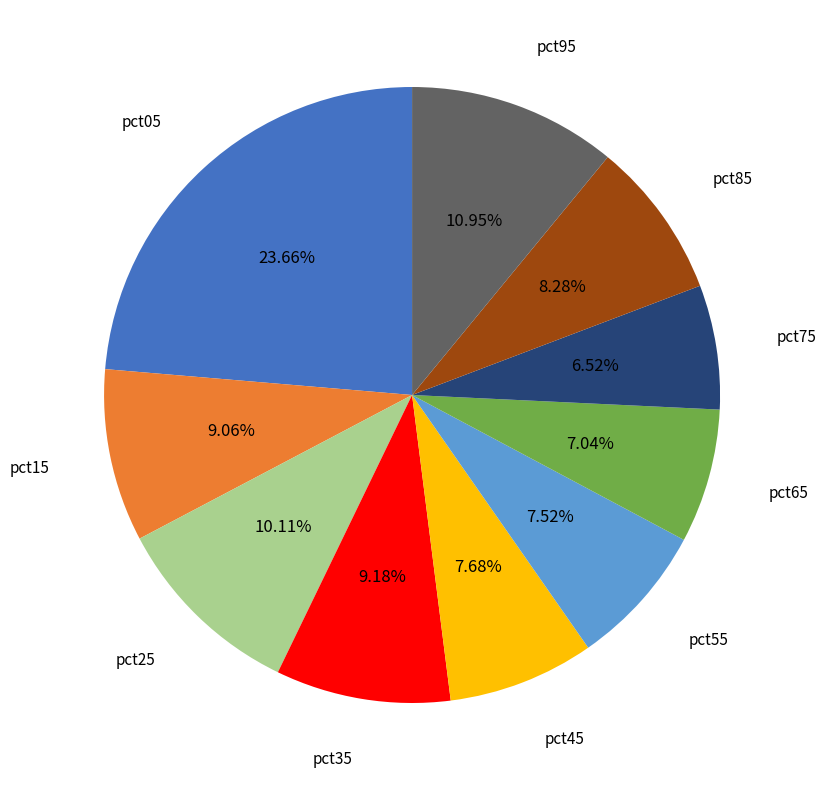

To the nearest percent, what is the difference between the largest and smallest slice percentages?

17%